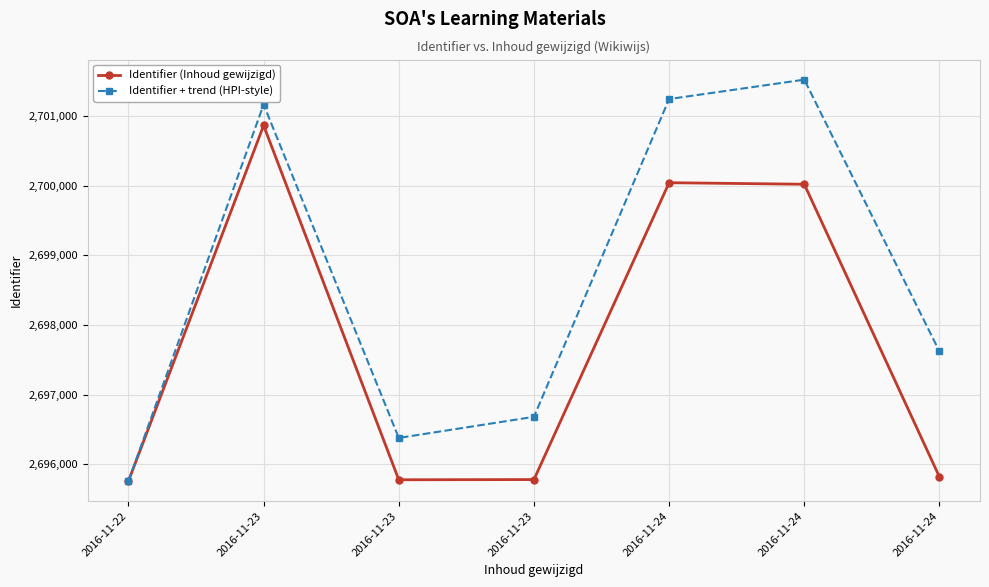

True or false: Identifier + trend (HPI-style) has a value of 2696683 at 2016-11-23.

True